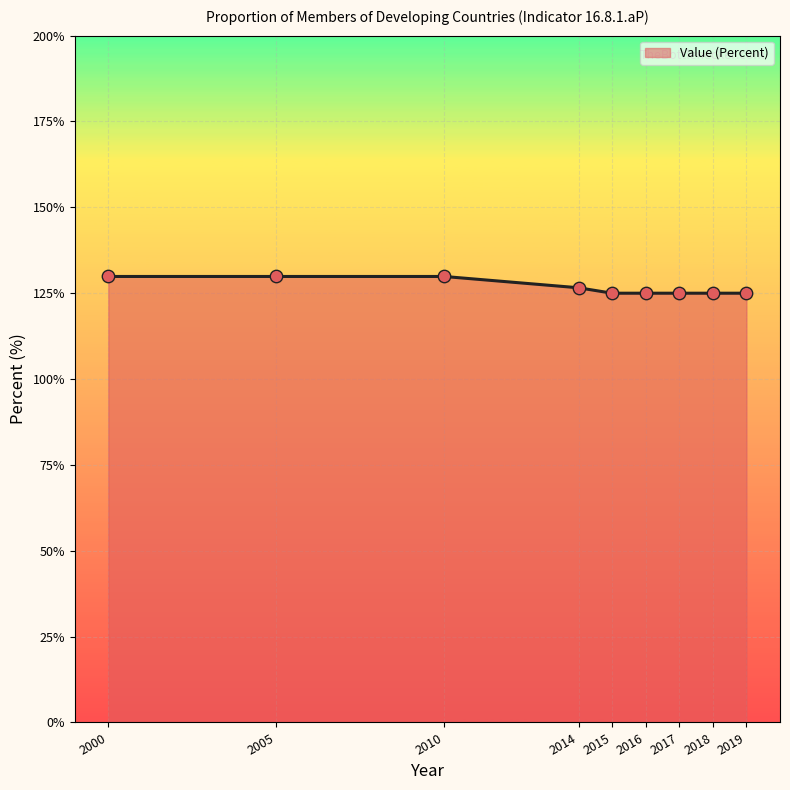

Approximately how many times larger is the value at 2015 compared to 2016?

1.0